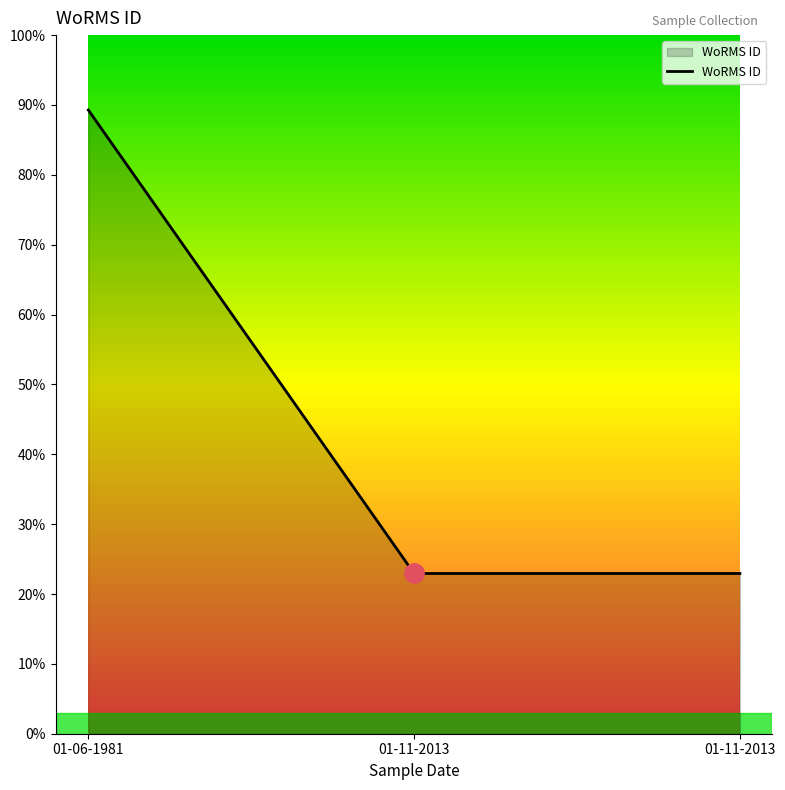

Which has a higher value, 01-06-1981 or 01-11-2013?

01-06-1981